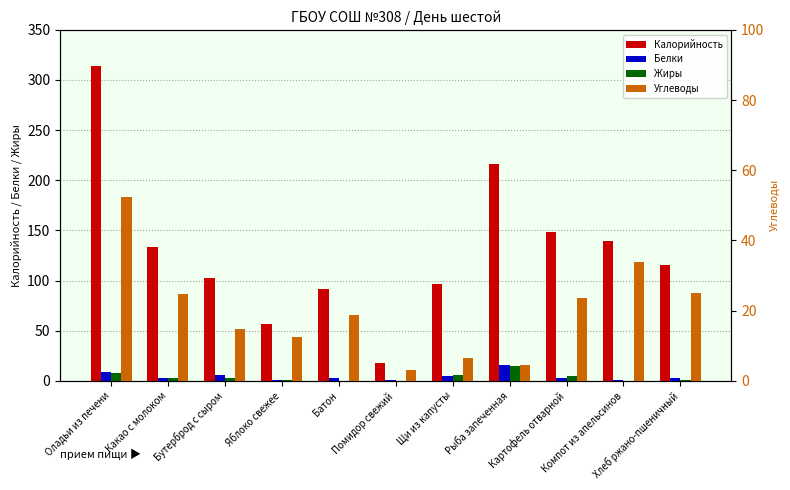

Is it true that Калорийность equals 99.8 at Яблоко свежее?

False